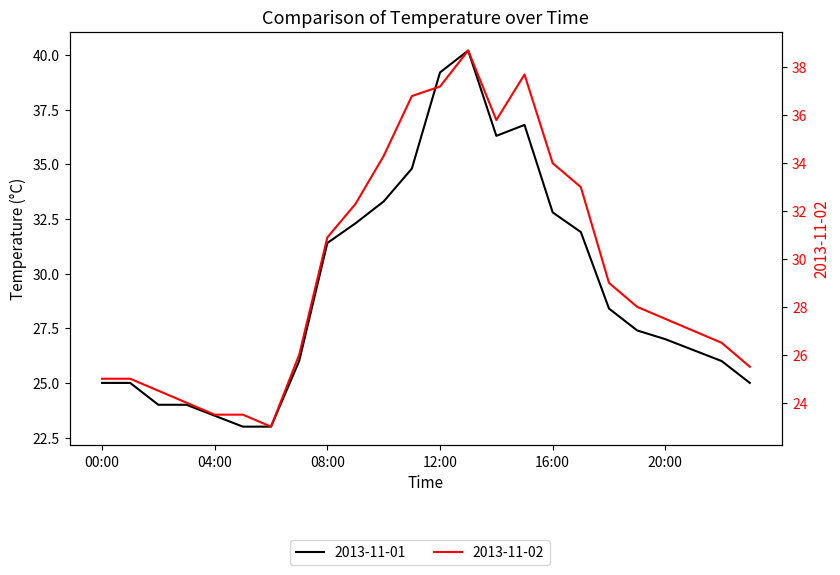

Does the chart have visible grid lines?

No